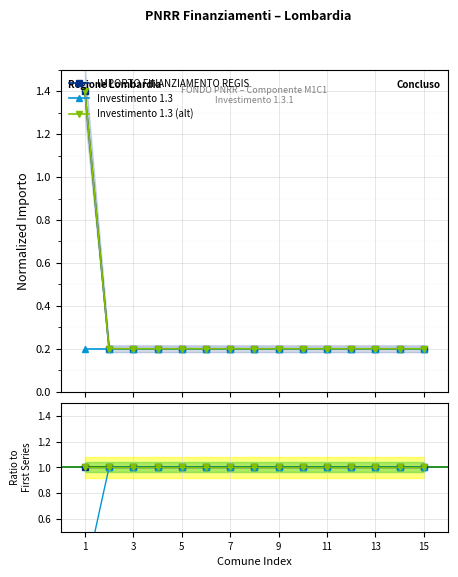

True or false: Investimento 1.3 has a value of 0.3 at 11.

False